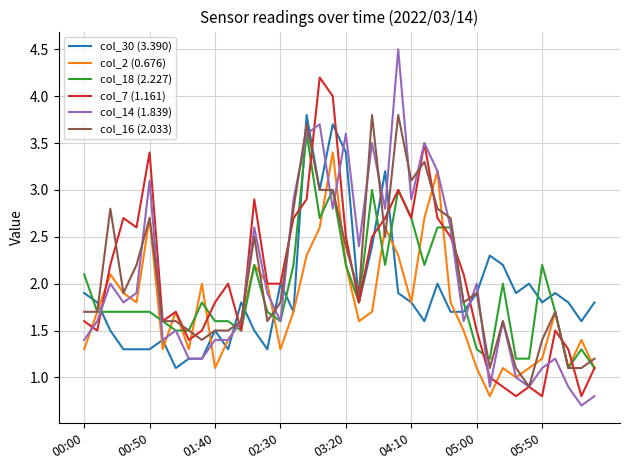

What is the maximum value shown in the chart?

4.5